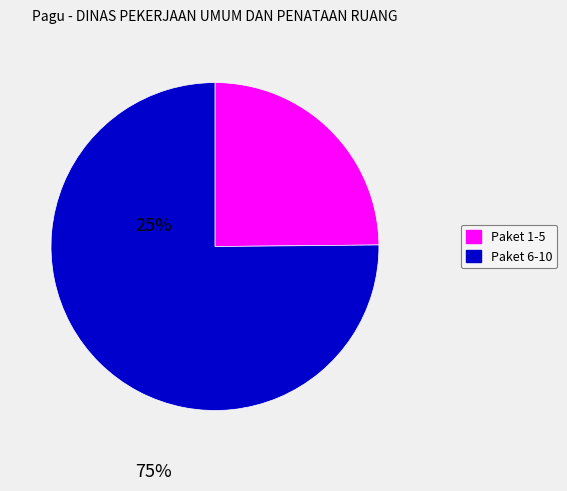

Is there any slice that represents more than half of the pie?

Yes